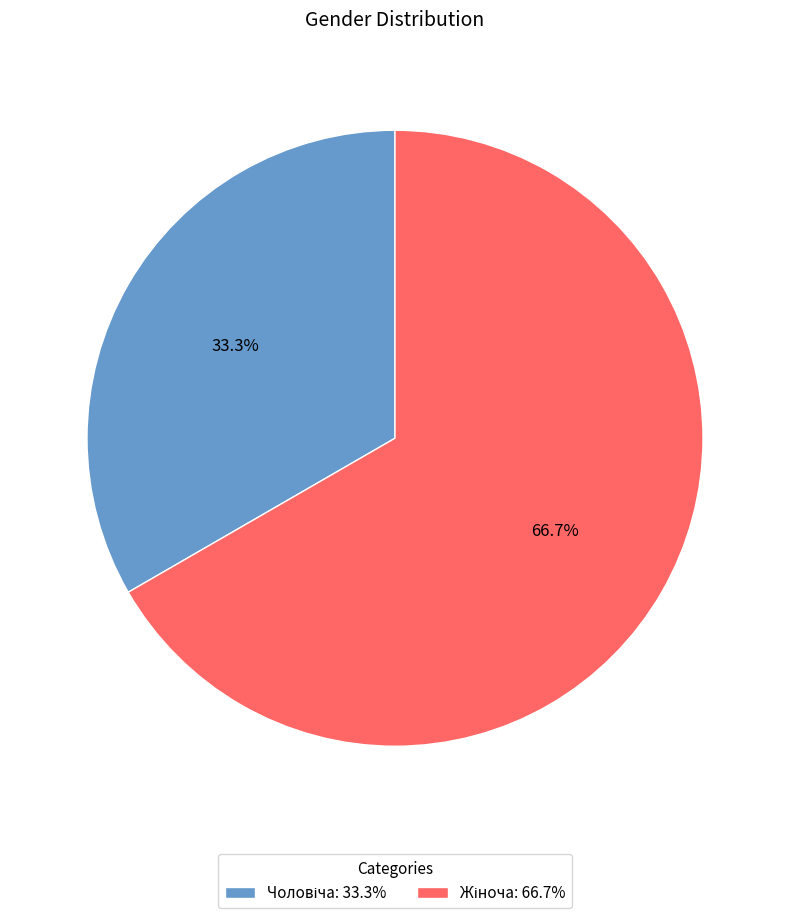

Does any single category account for the majority?

Yes